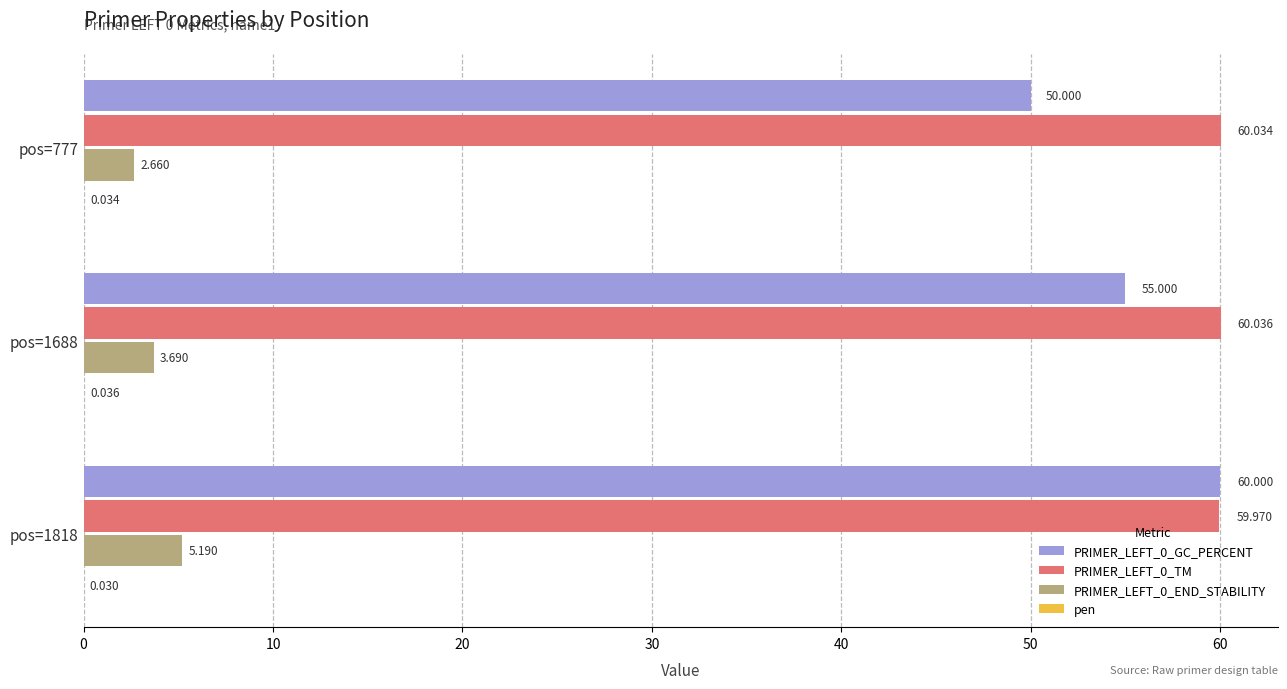

Is the value of PRIMER_LEFT_0_TM at pos=1688 greater than the value of PRIMER_LEFT_0_END_STABILITY at pos=1818?

Yes